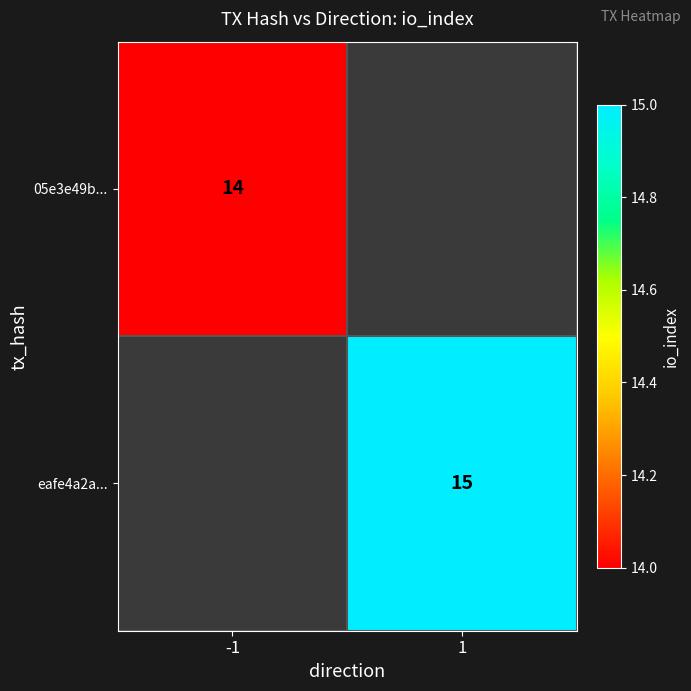

The eafe4a2a... series shows 3.4 at 1. True or false?

False